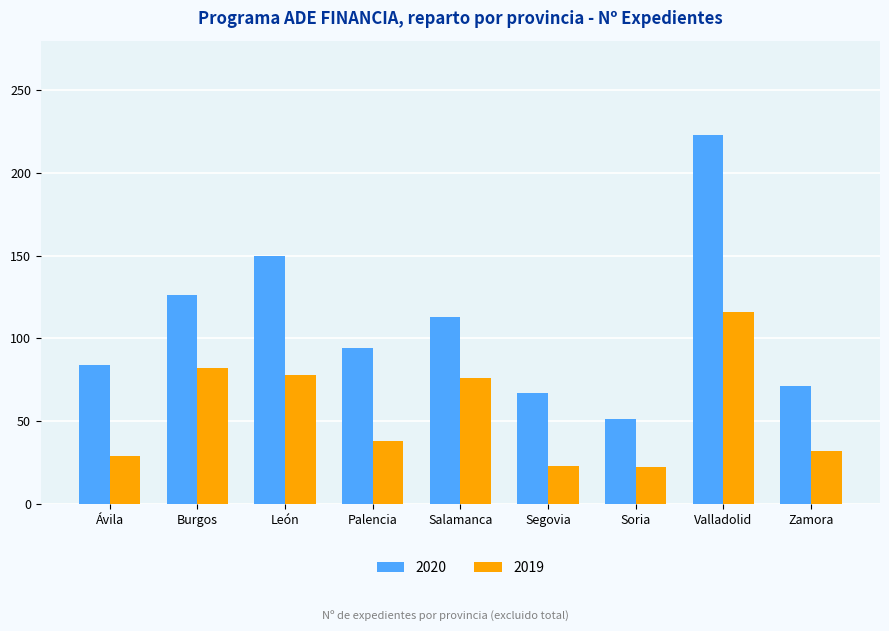

What position from the left is Segovia?

6